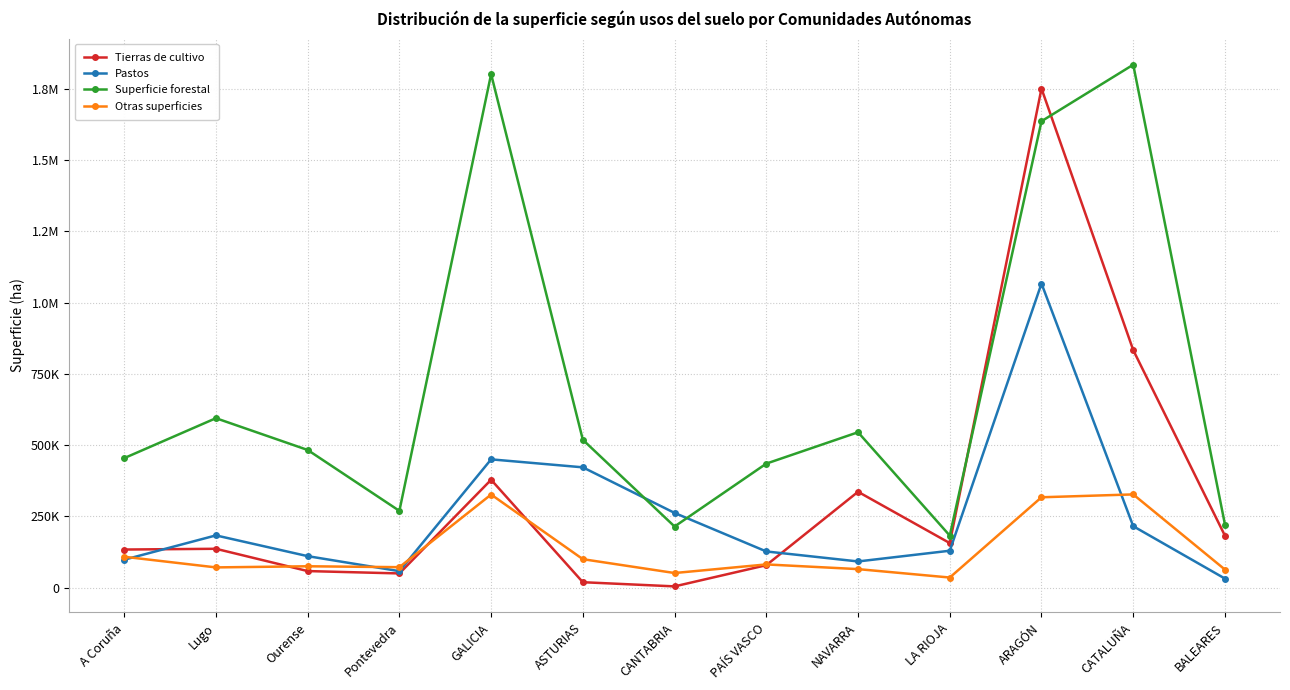

Read the Otras superficies value at PAÍS VASCO.

81625